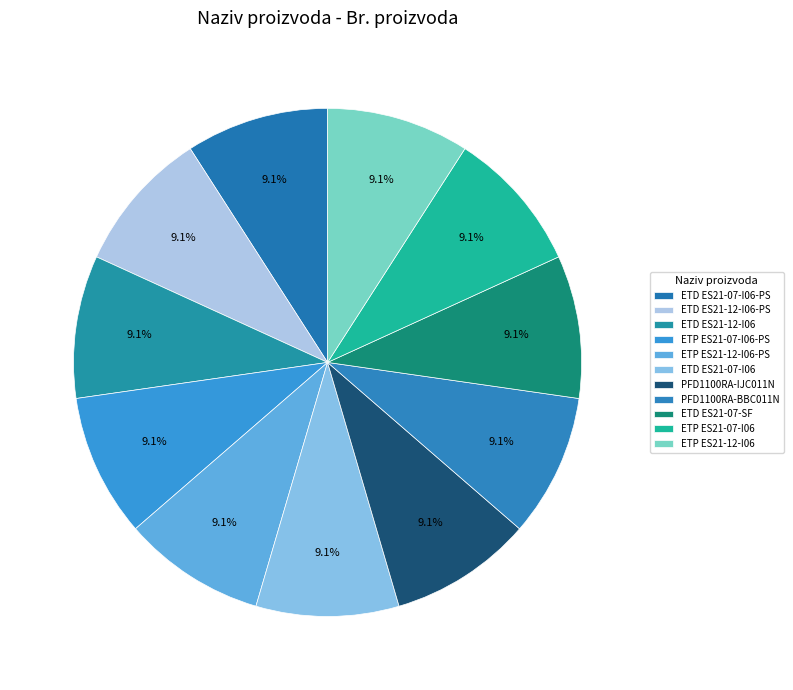

To the nearest percent, what portion does ETD ES21-07-I06 represent?

9%